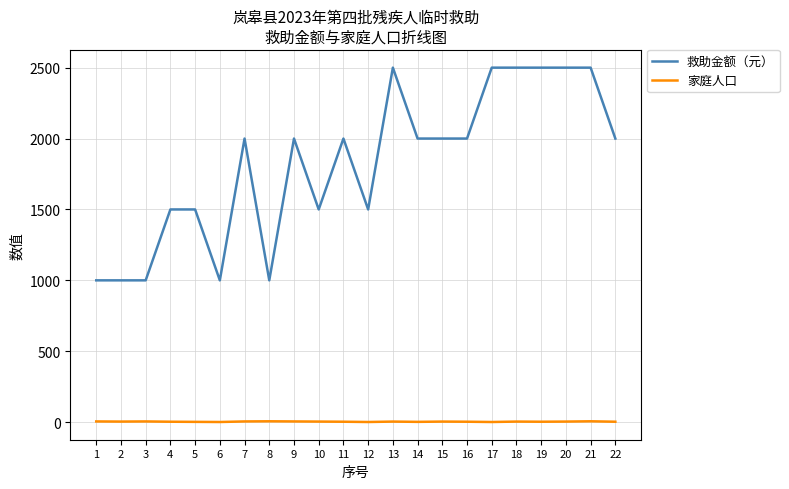

What is the greatest value displayed?

2500